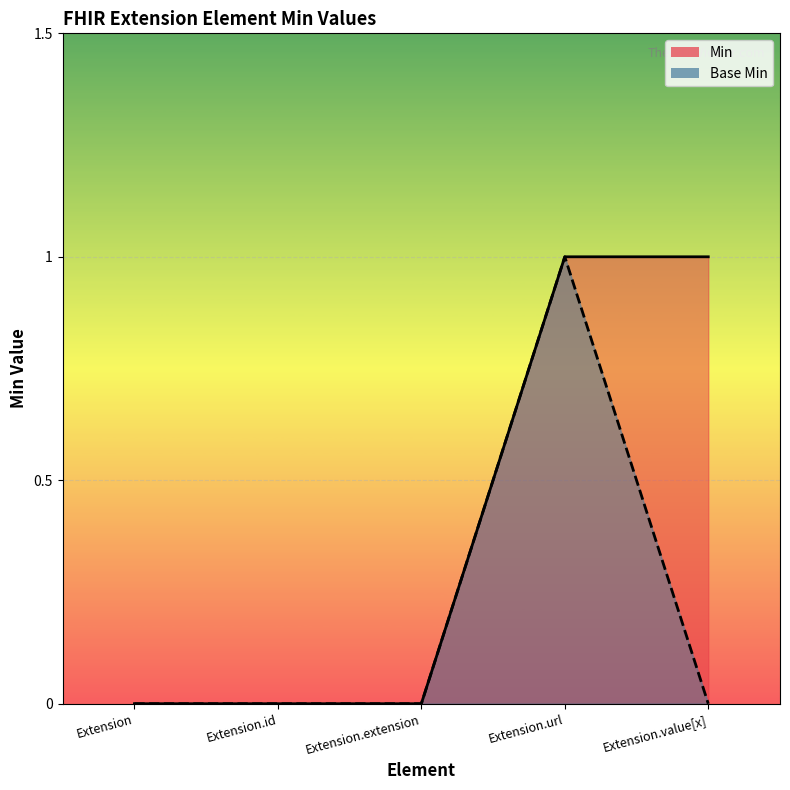

The value of Min at Extension is 1. True or false?

False